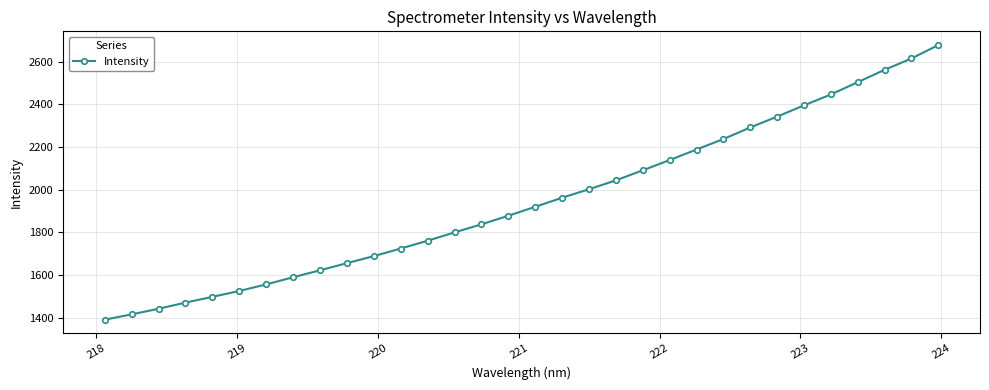

What is the value of the 23rd point from the left?

2188.1